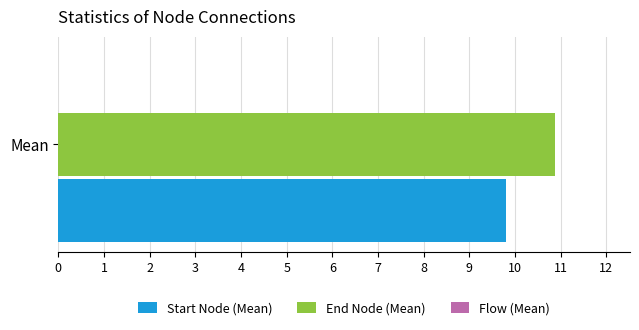

Rank the series by their average value, from highest to lowest.

End Node (Mean), Start Node (Mean)